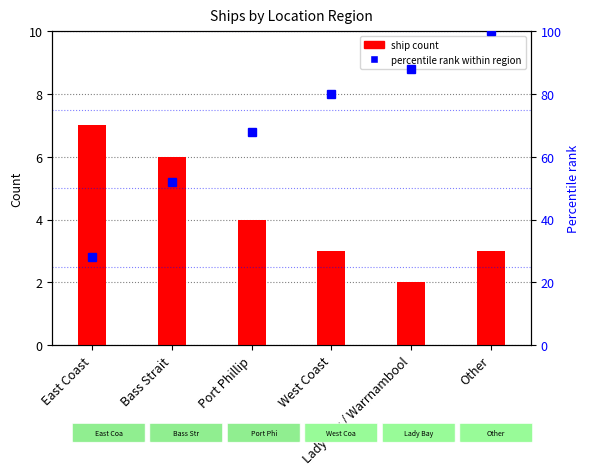

Which category has the lowest value in the ship count series?

Lady Bay / Warrnambool